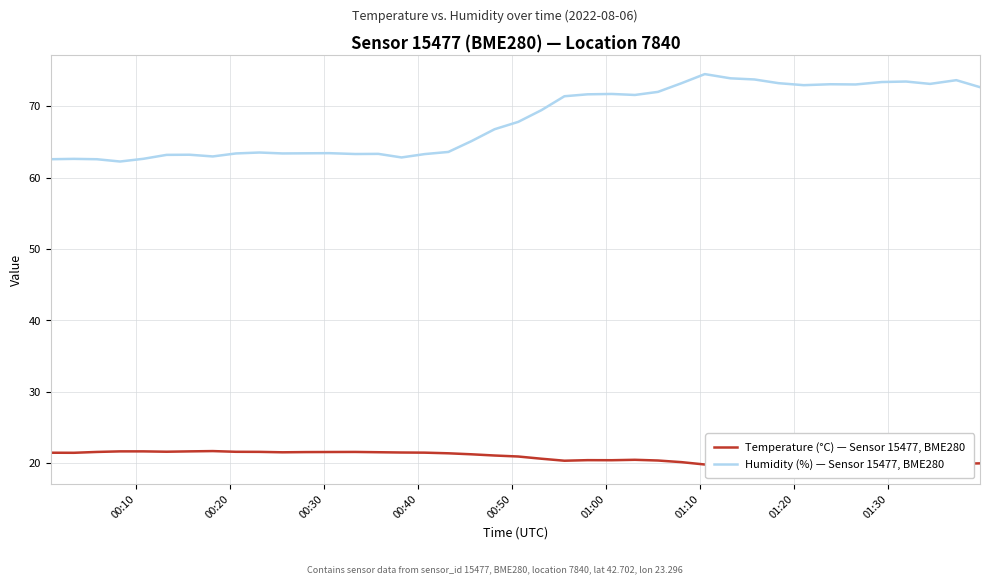

What is the greatest value displayed?

74.5